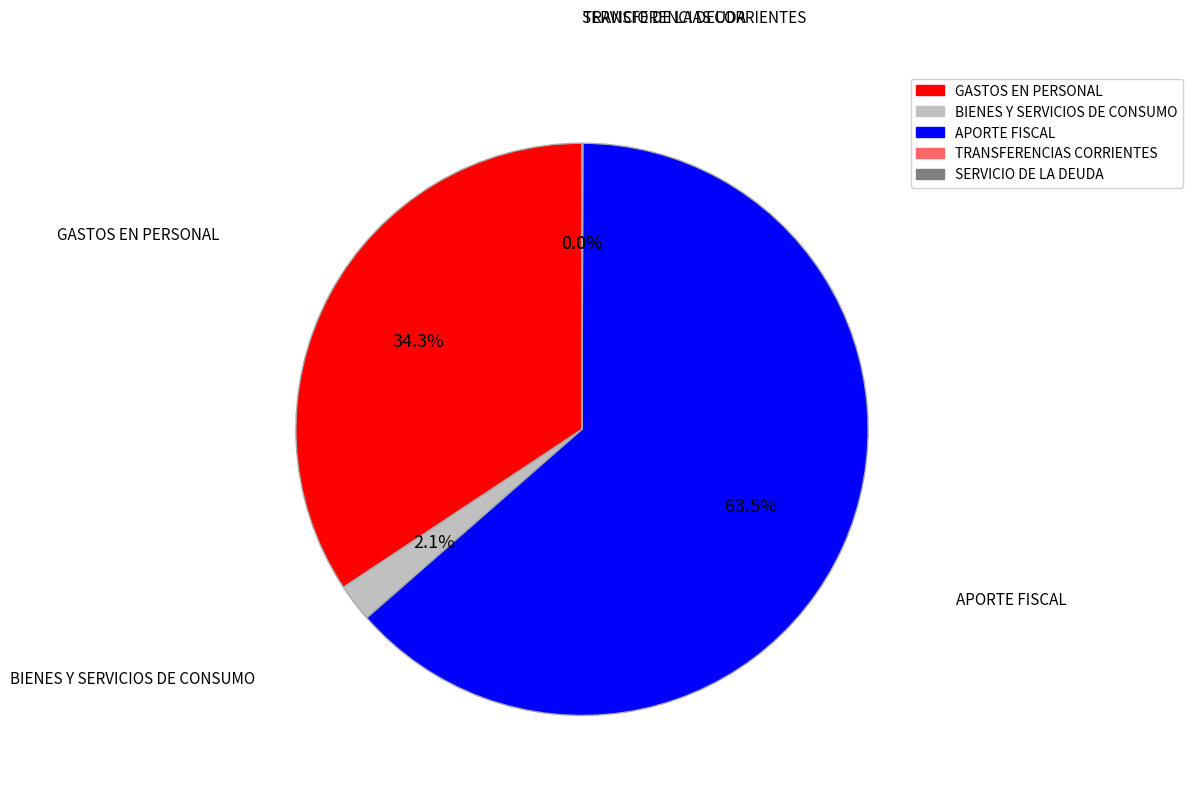

True or false: BIENES Y SERVICIOS DE CONSUMO accounts for 2% of the total.

True